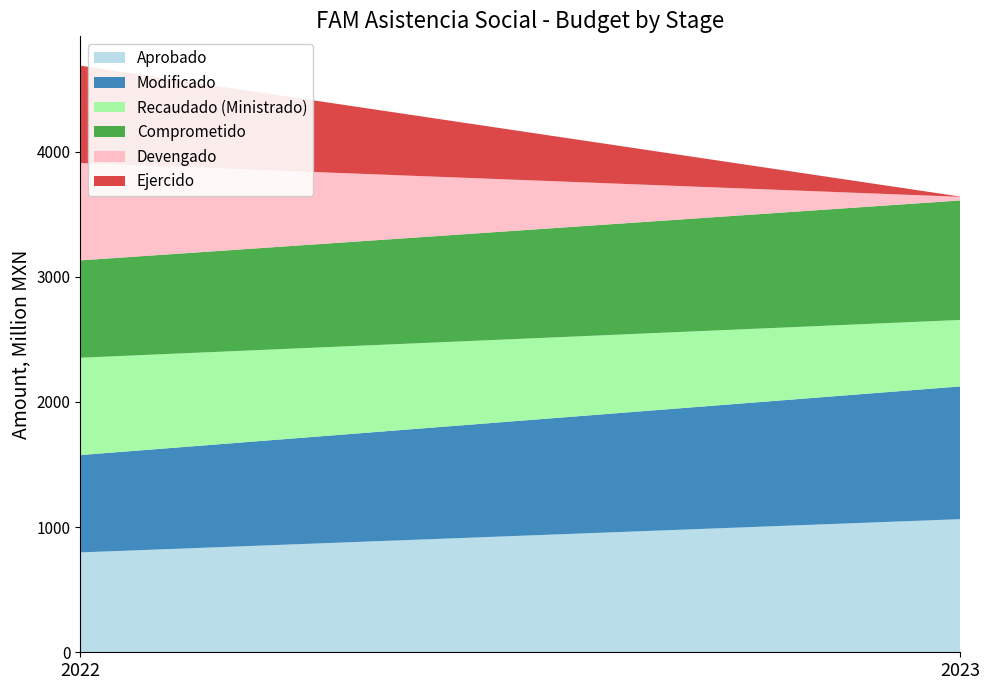

Reading right to left, what are all the values shown in this chart?

Aprobado: 1063320358.0	797668449.0
Modificado: 1060153832.4	777643888.1
Recaudado (Ministrado): 531107269.4	777643888.1
Comprometido: 954596956.4	777643886.1
Devengado: 29235546.6	777643886.1
Ejercido: 2240482.7	777643886.1